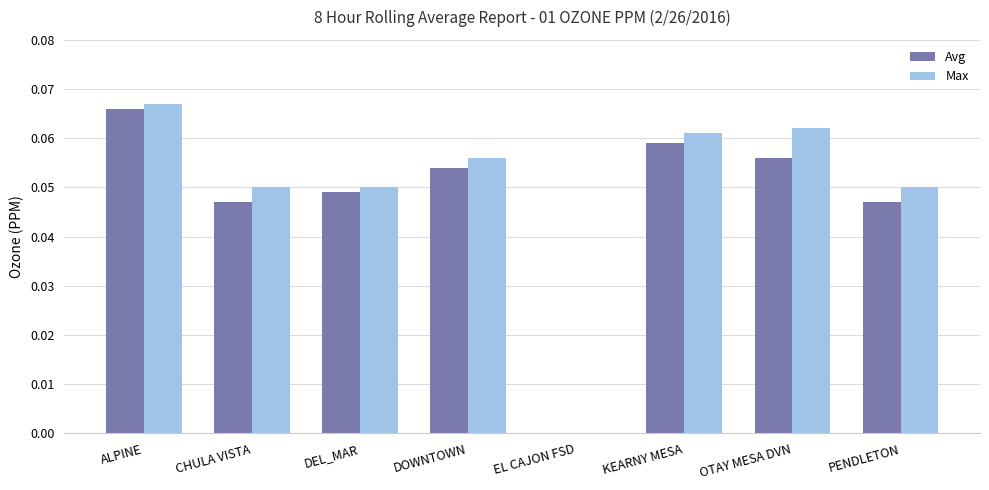

What is the sum of all Avg values?

0.4